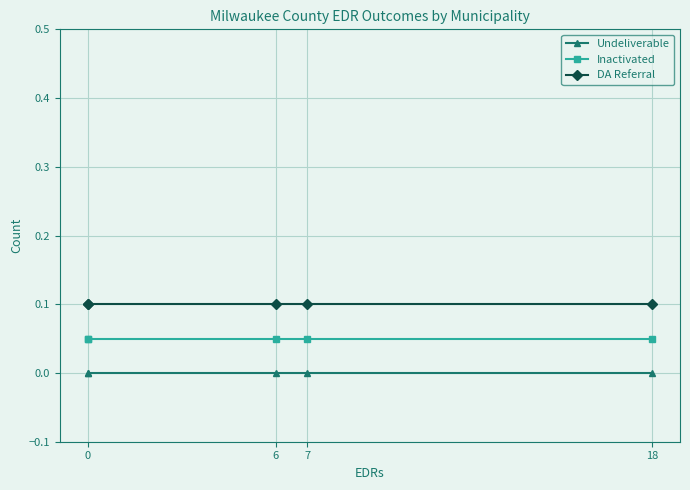

What are all the series names shown in the legend?

Undeliverable, Inactivated, DA Referral